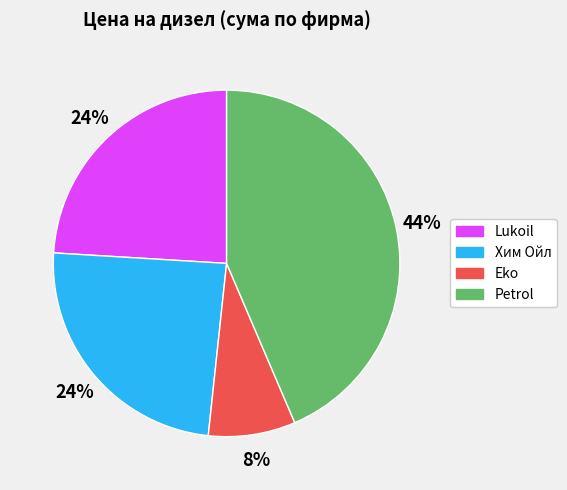

Is there any slice that represents more than half of the pie?

No